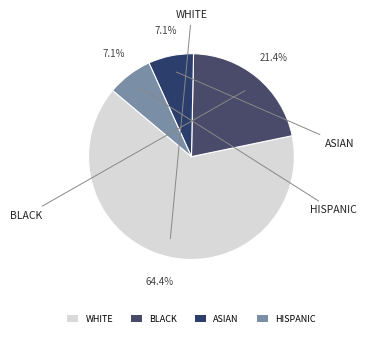

Which slice is the largest?

WHITE